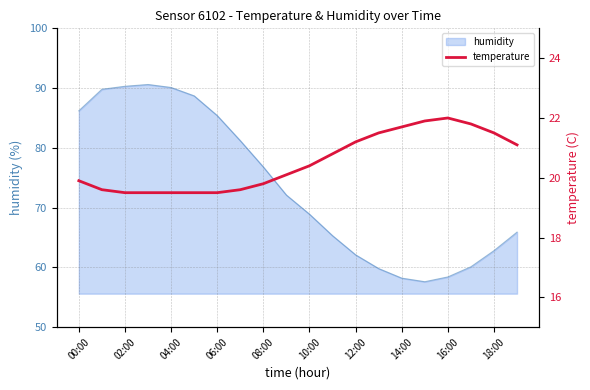

What is the lowest value of the humidity series?

57.6